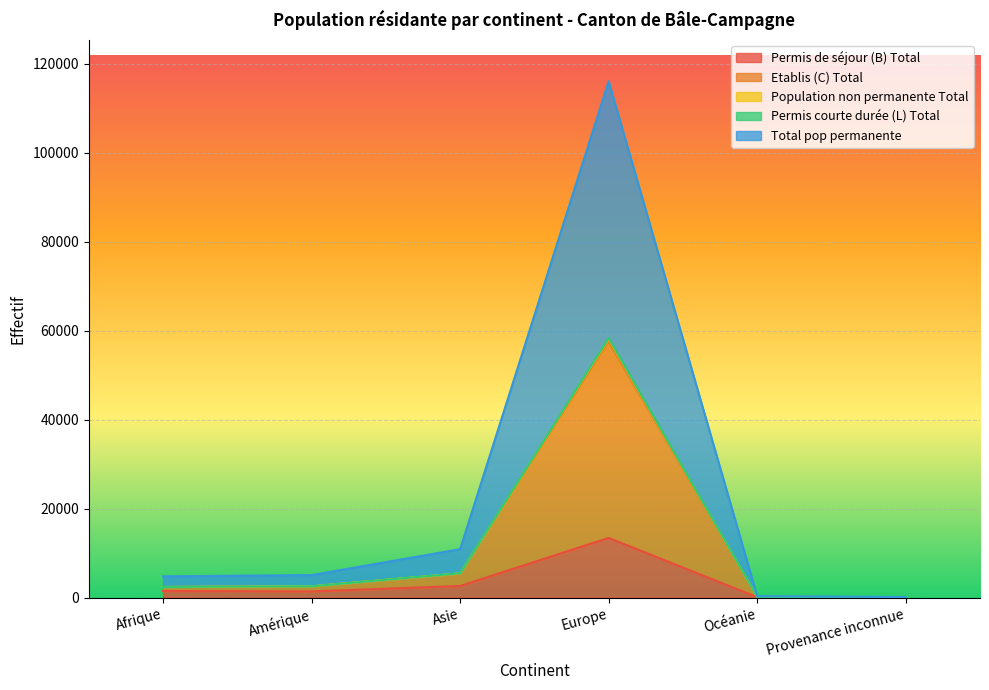

What is the approximate value of Permis de séjour (B) Total at Asie, to the nearest 100?

2600